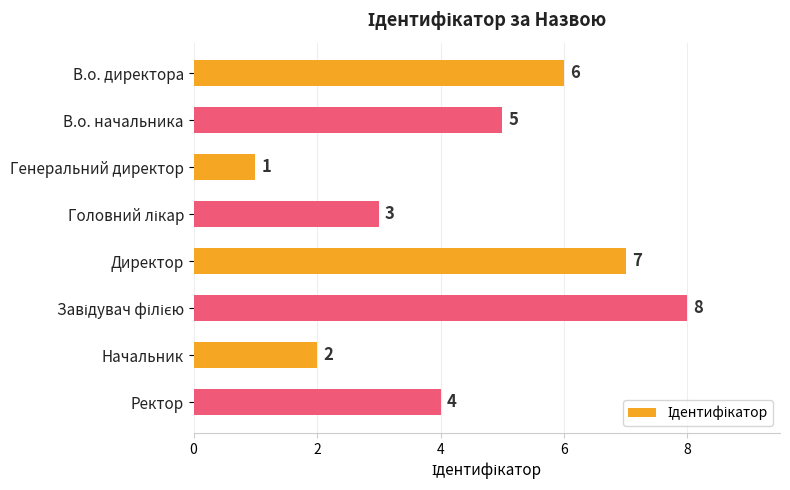

What is the difference between the maximum and minimum values?

7